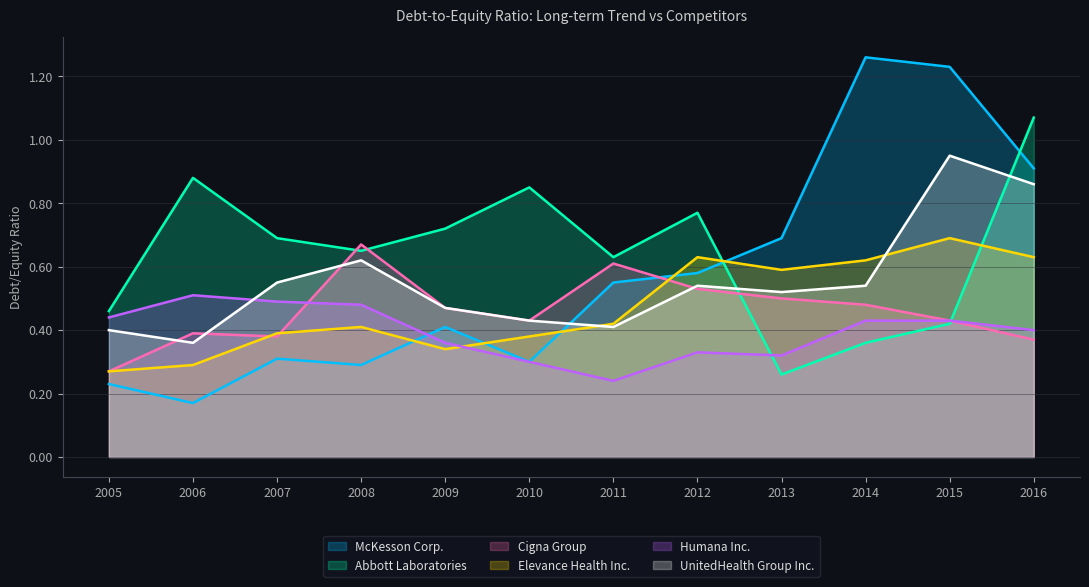

At which category is the sum across all series the highest?

2016